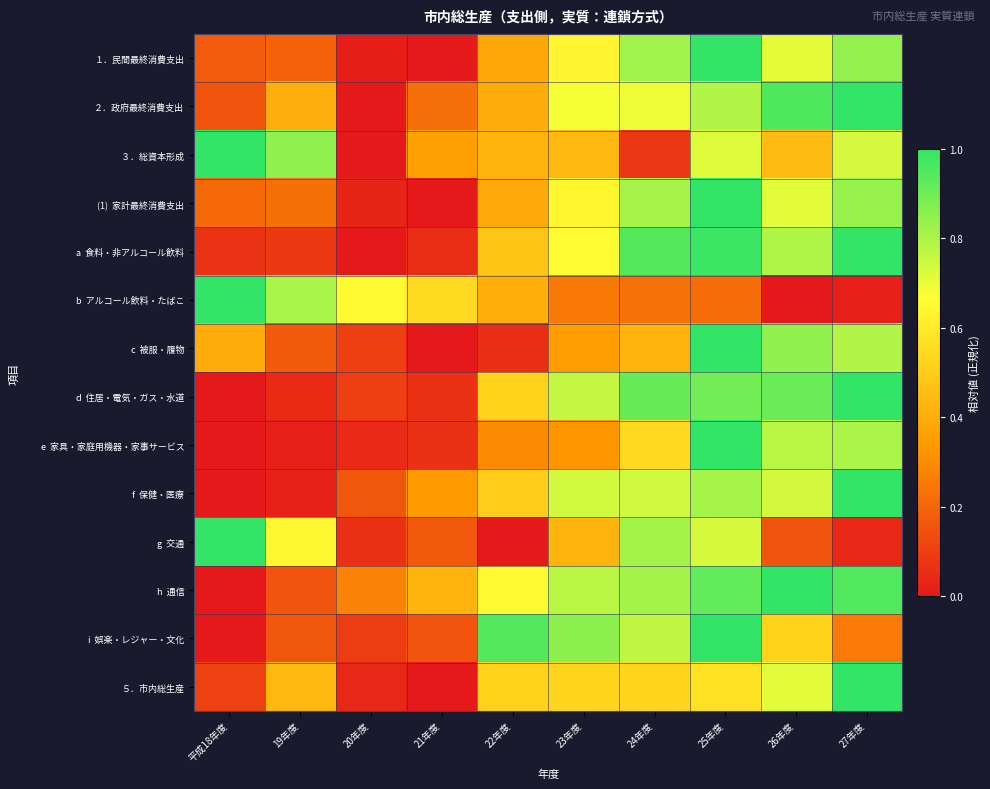

How many categories are shown in the chart?

10